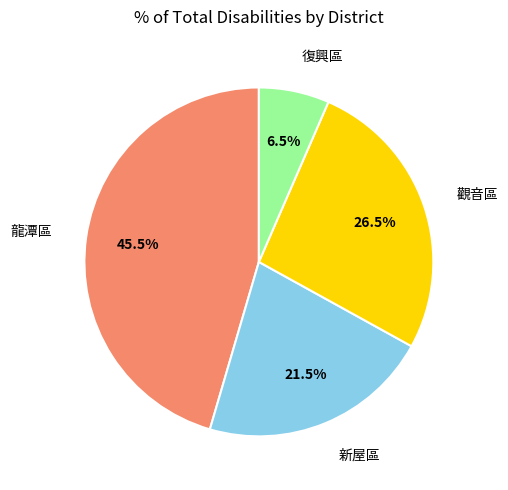

Is there a majority slice in this chart?

No